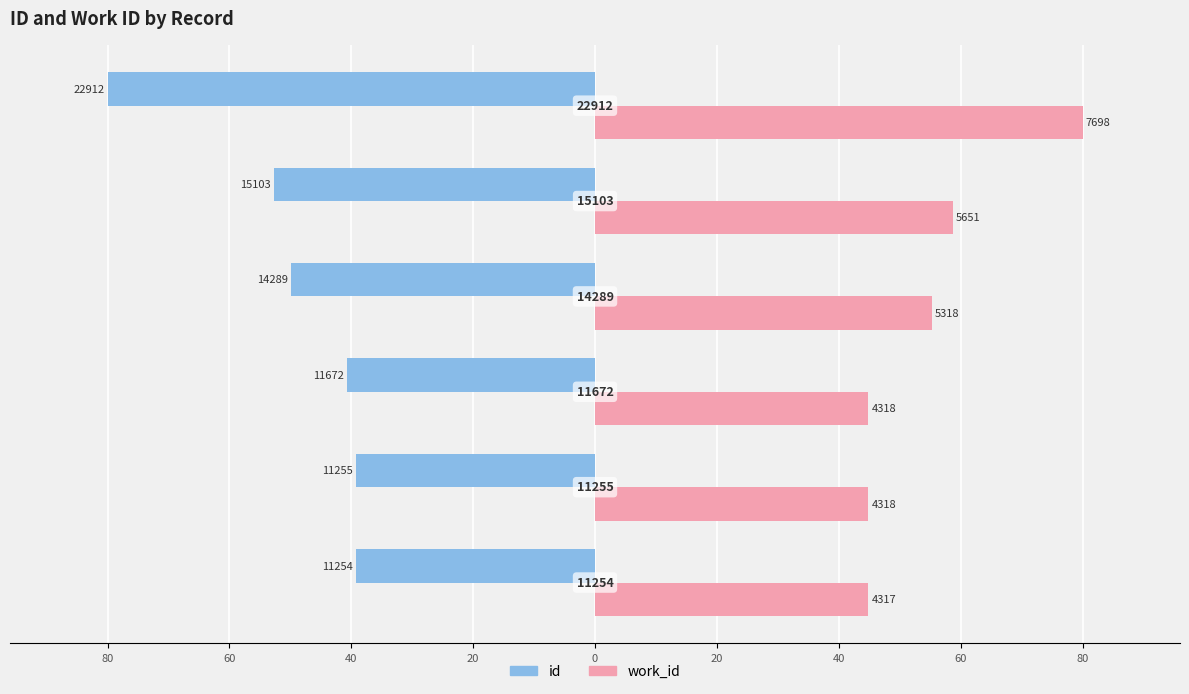

What are all the series names shown in the legend?

id, work_id